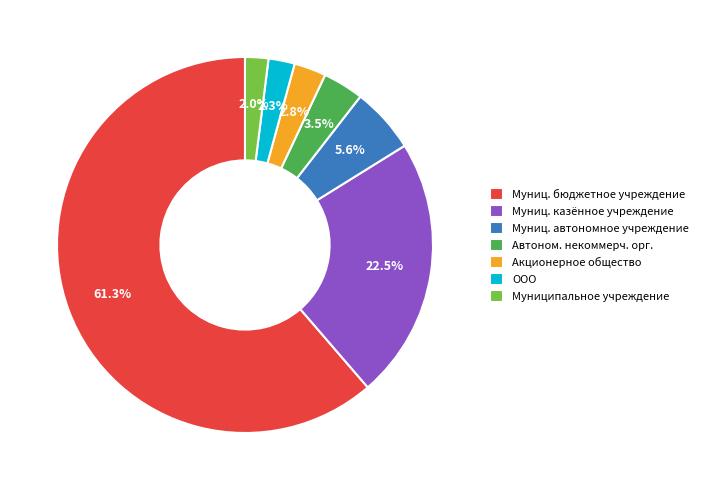

Which category has the biggest portion of the pie?

Муниц. бюджетное учреждение